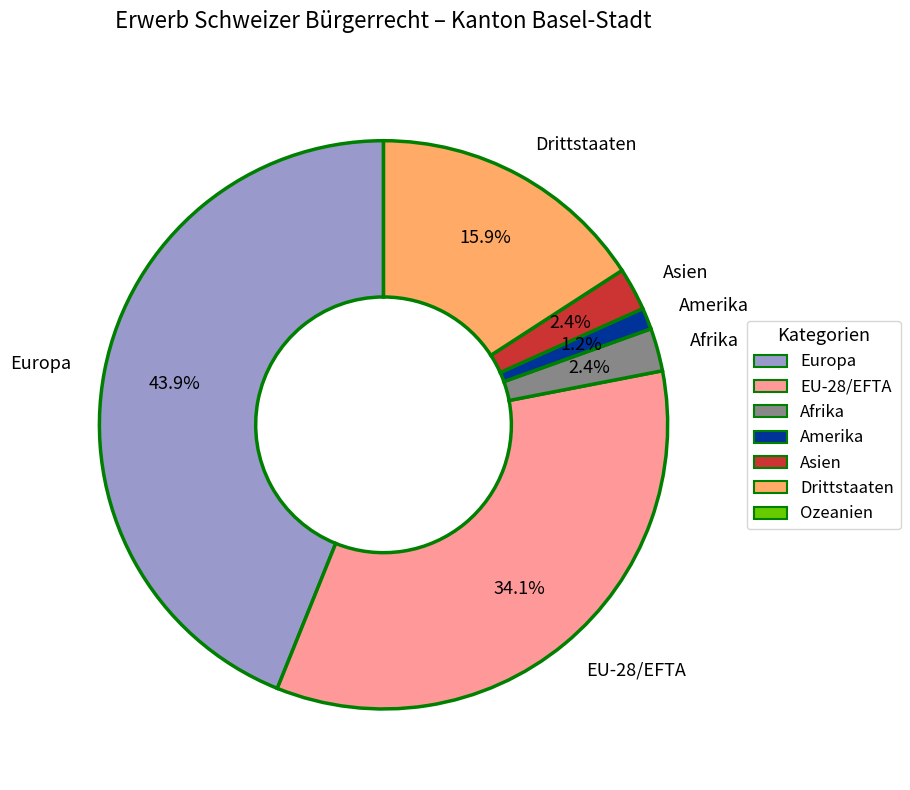

Between Afrika and Drittstaaten, which is larger?

Drittstaaten